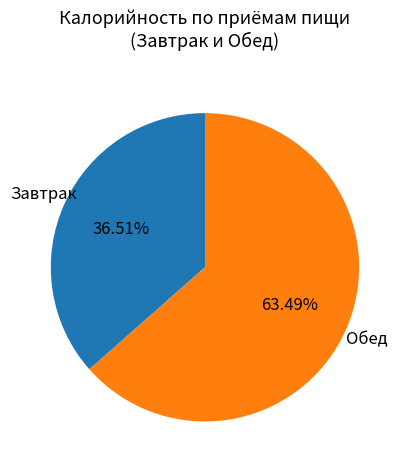

How many slices are in this pie chart?

2